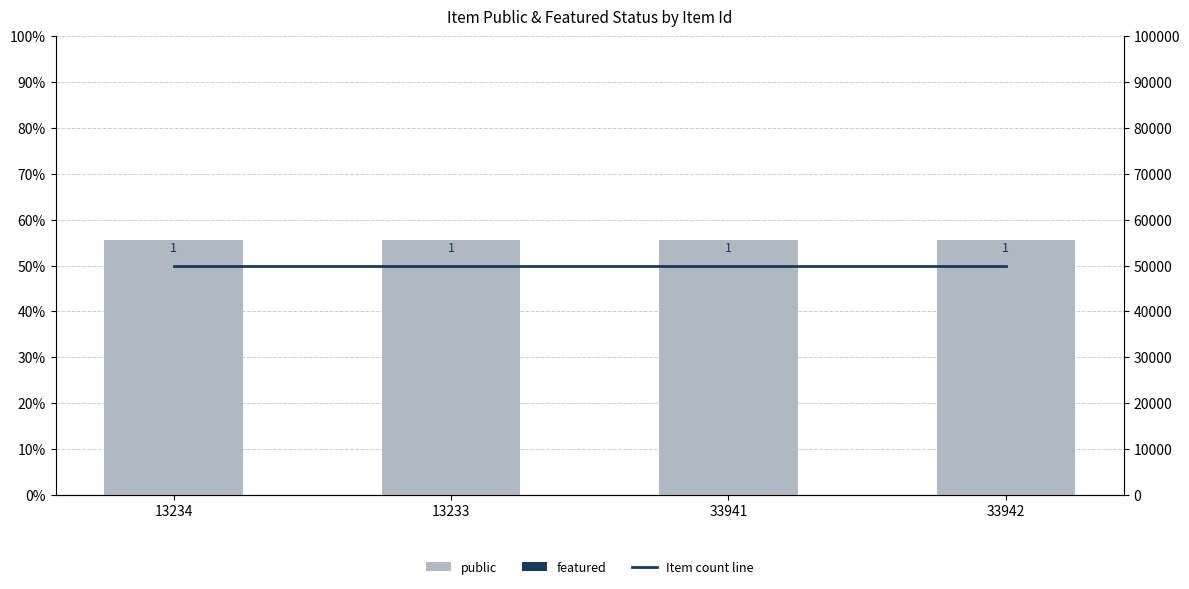

What are all the series names shown in the legend?

public, featured, Item count line